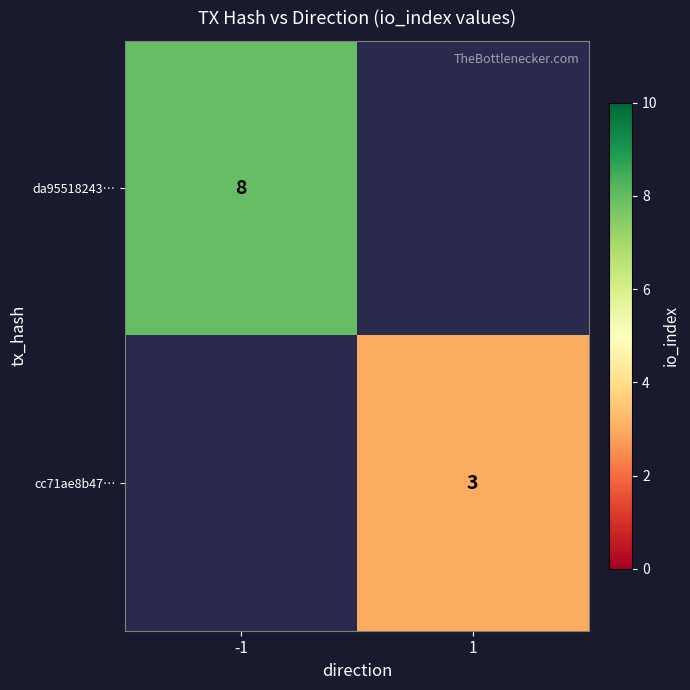

What is the smallest value displayed?

3.0